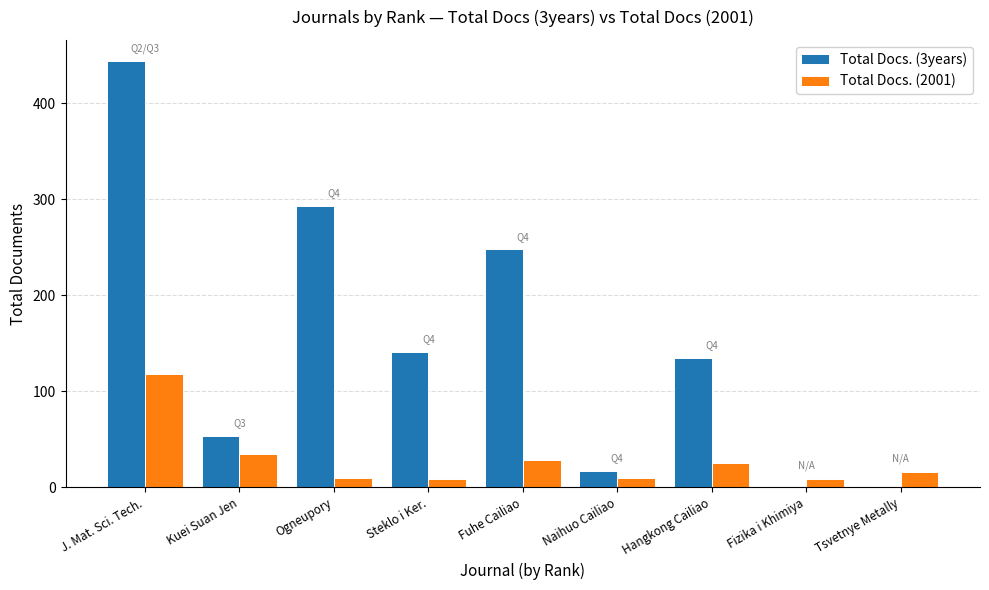

Is the value of Total Docs. (3years) at Steklo i Ker. greater than the value of Total Docs. (2001) at Hangkong Cailiao?

Yes